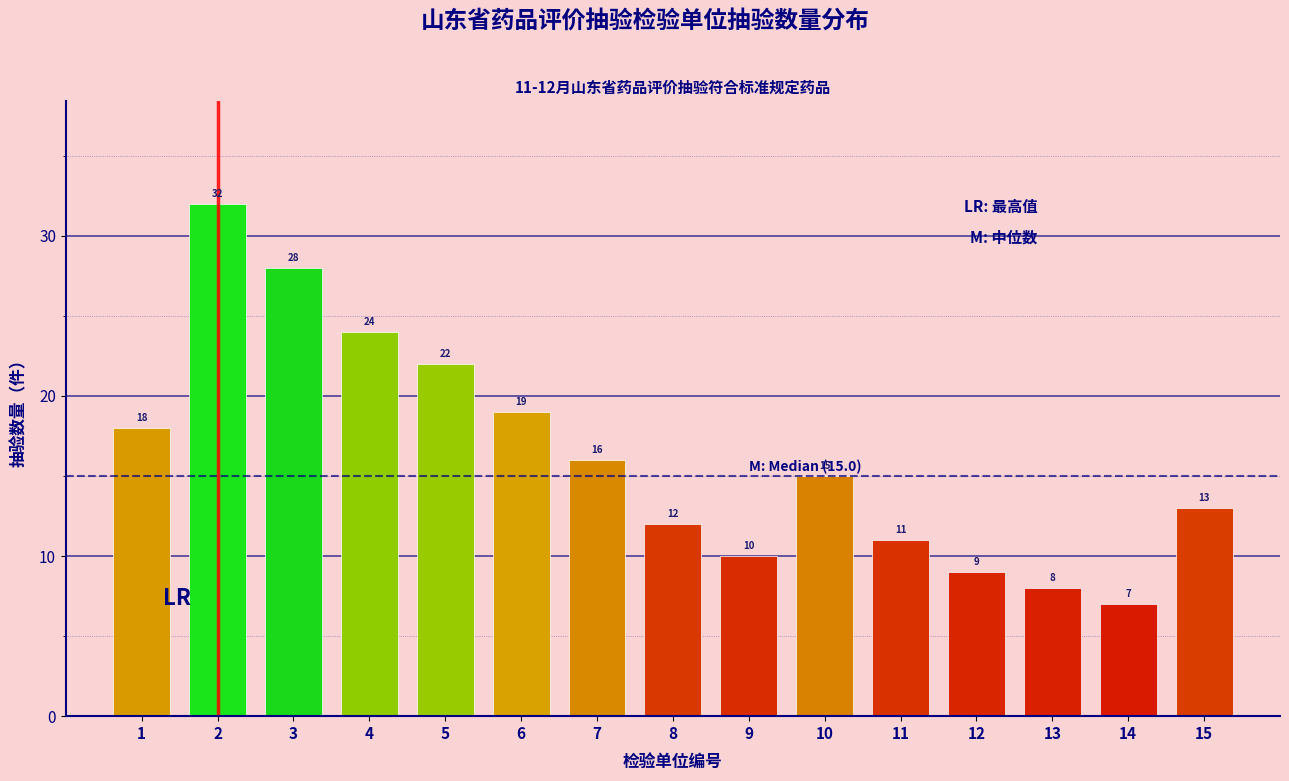

Reading right to left, extract all data points from this chart.

15=13	14=7	13=8	12=9	11=11	10=15	9=10	8=12	7=16	6=19	5=22	4=24	3=28	2=32	1=18